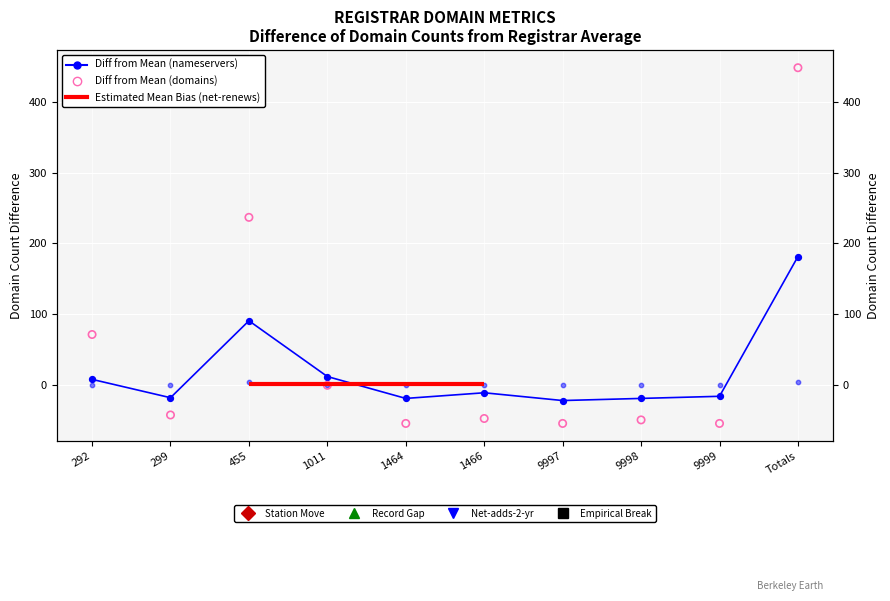

At which category is the sum across all series the highest?

Totals